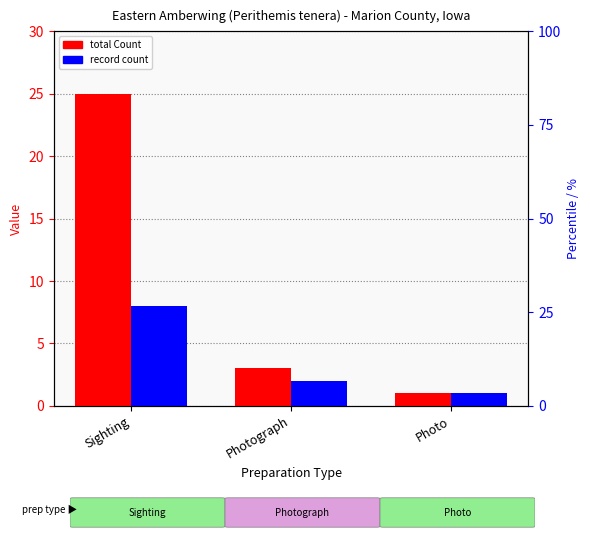

What is the label of the 3rd bar from the right?

Sighting